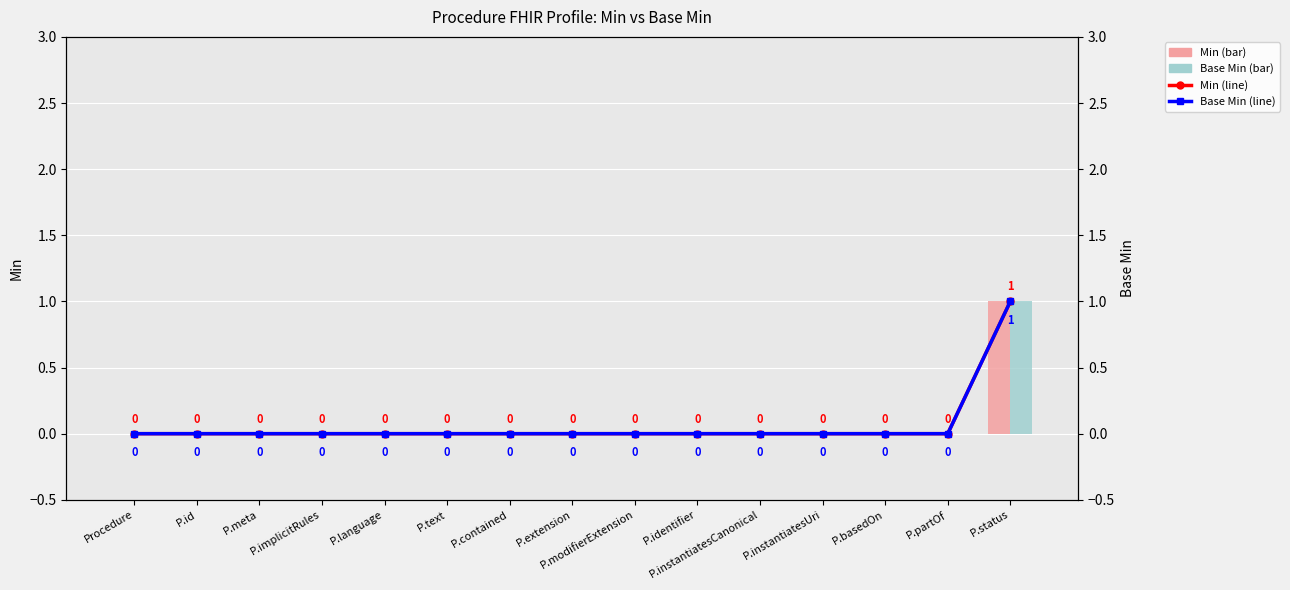

At which category does the chart reach its minimum across all series?

Procedure